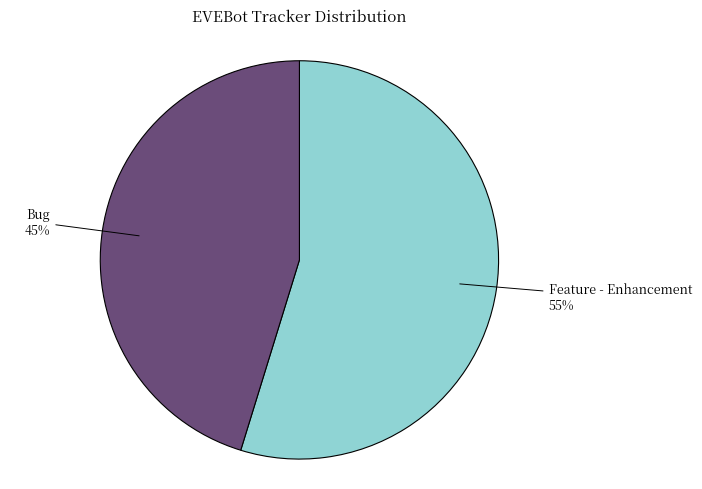

Which slice is the smallest?

Bug